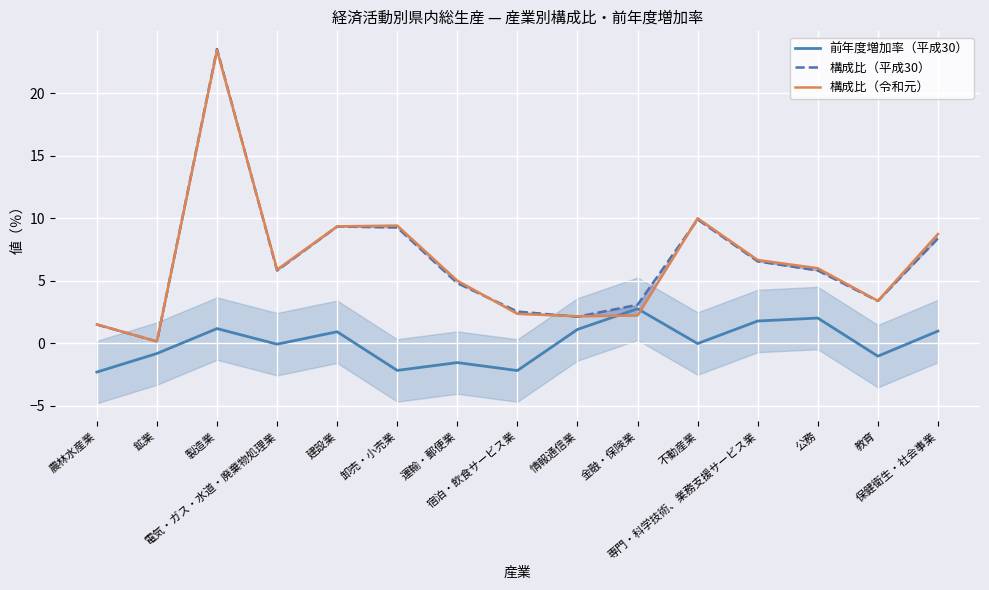

True or false: 構成比（平成30） and 前年度増加率（平成30） cross at least once.

False